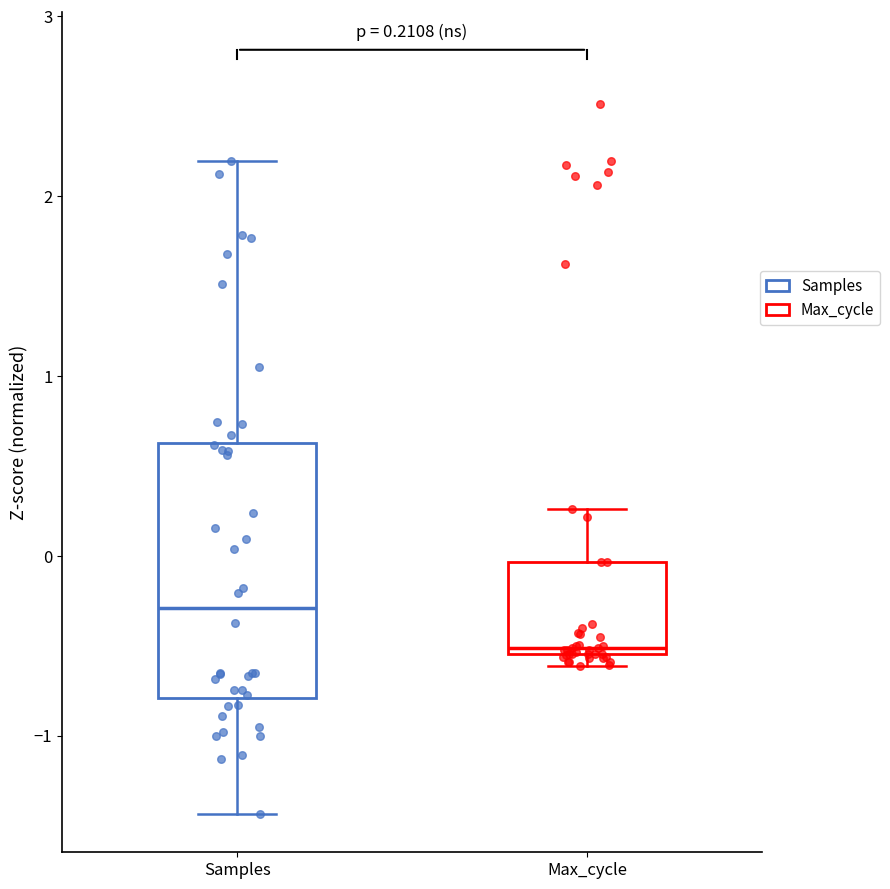

Which box is the tallest, from its lower edge to its upper edge?

Samples